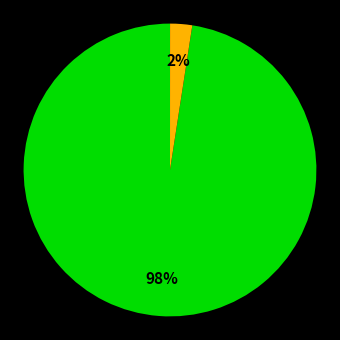

Is there a majority slice in this chart?

Yes